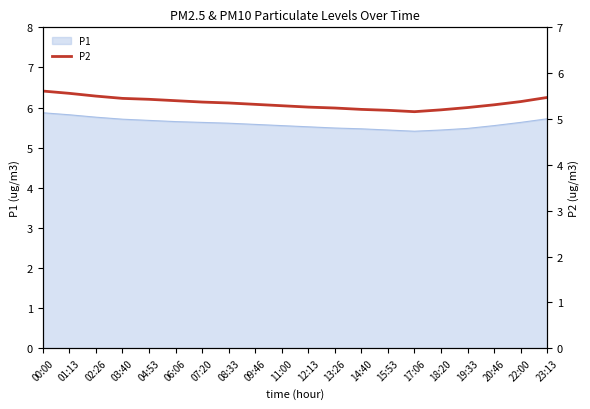

What is the difference between the maximum and minimum values?

0.5